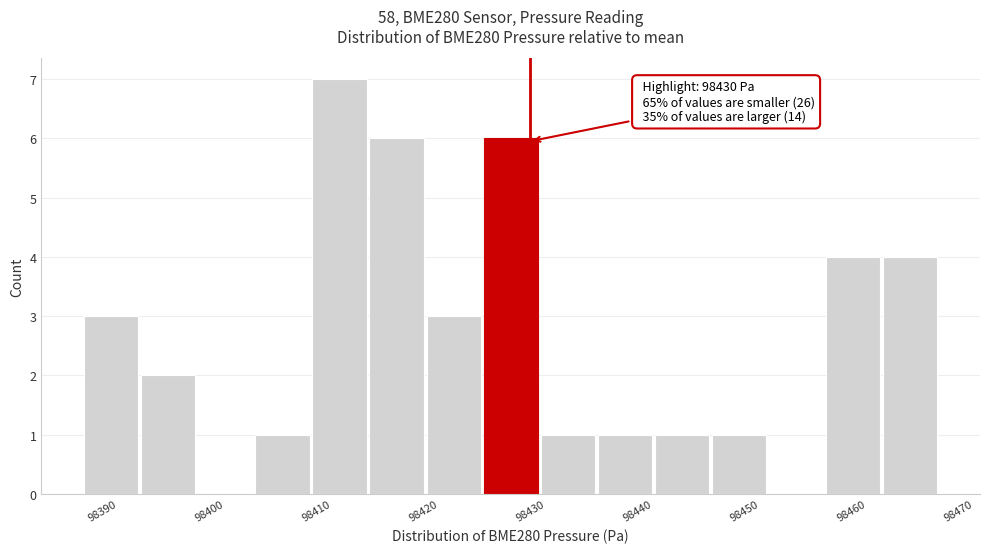

Which range on the x-axis has the tallest bar?

98410 to 98415